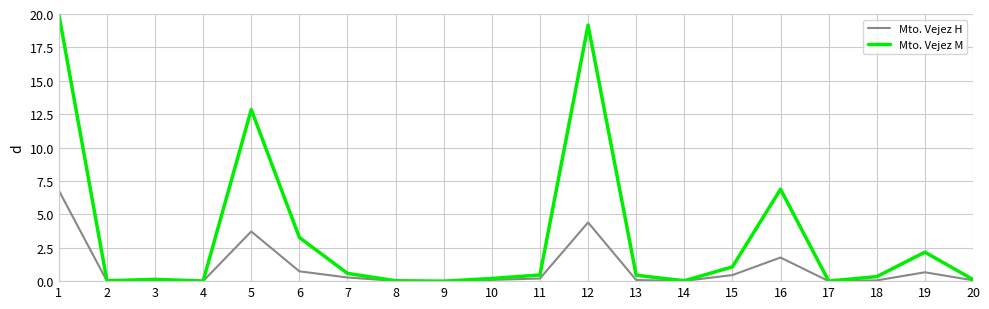

Which series has the largest total across all categories?

Mto. Vejez M